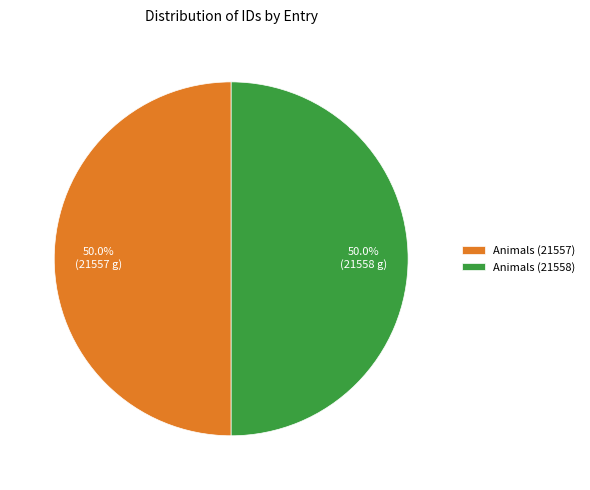

What is the total percentage of Animals (21558) and Animals (21557)?

100.0%